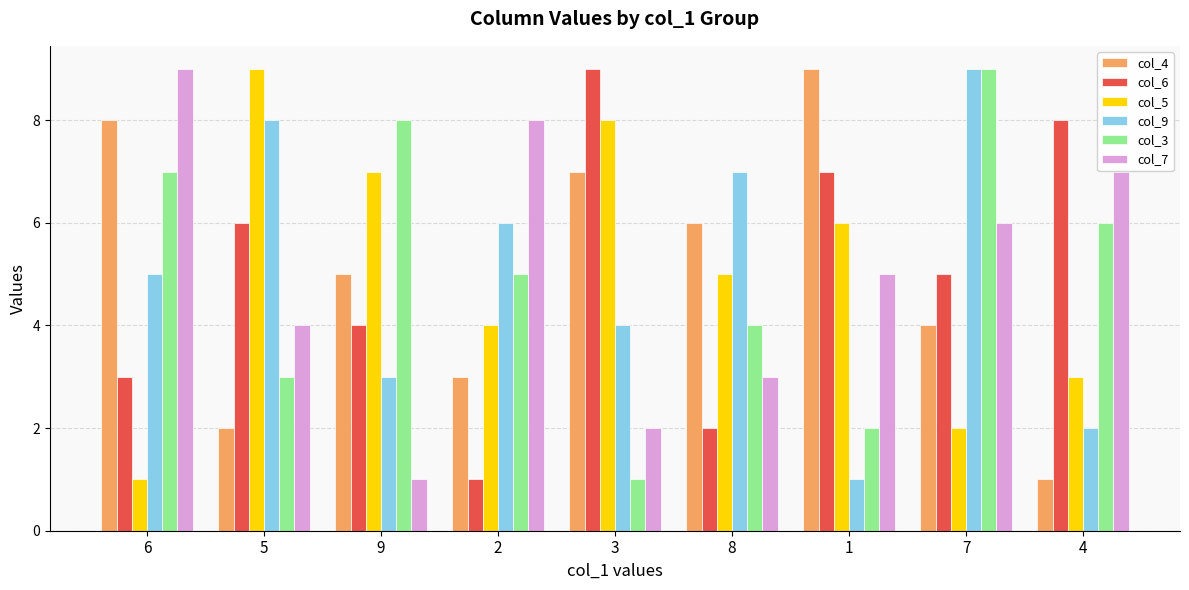

Is it true that col_9 equals 1 at 3?

False